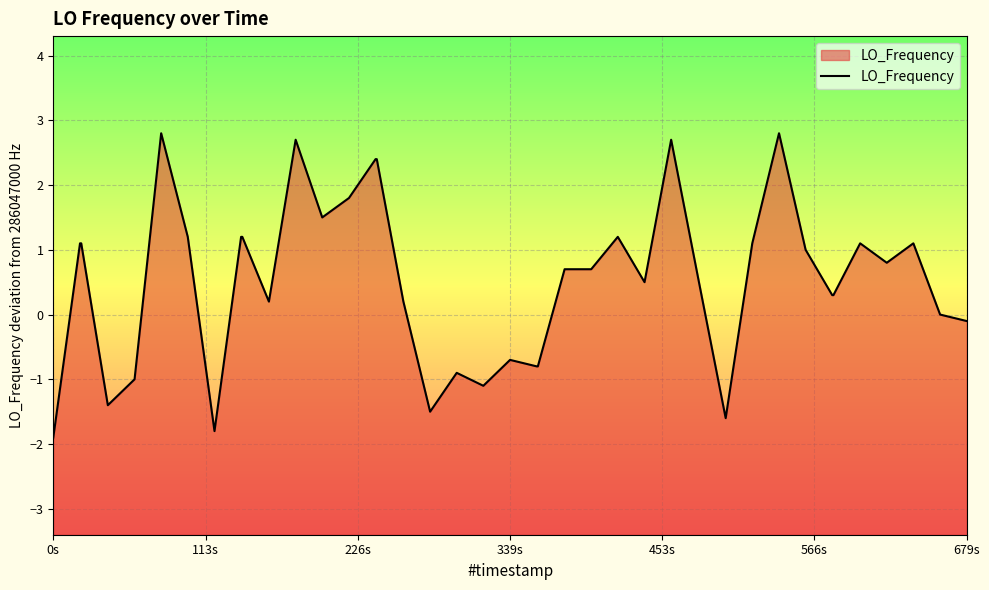

What is the smallest value displayed?

-1.9